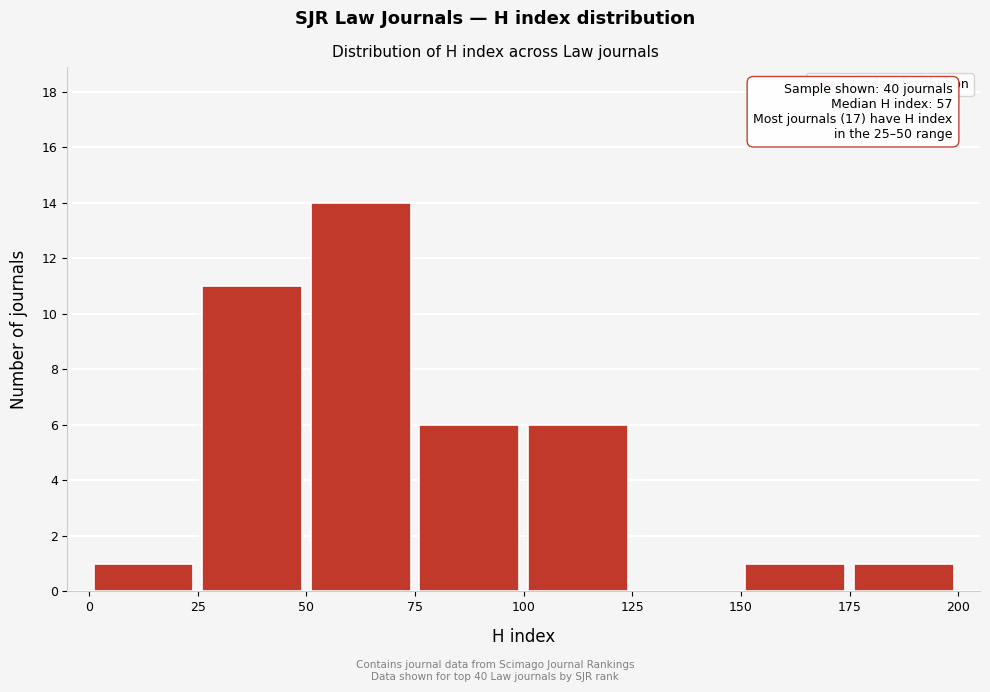

Over which range of the x-axis is the bar tallest?

50 to 75